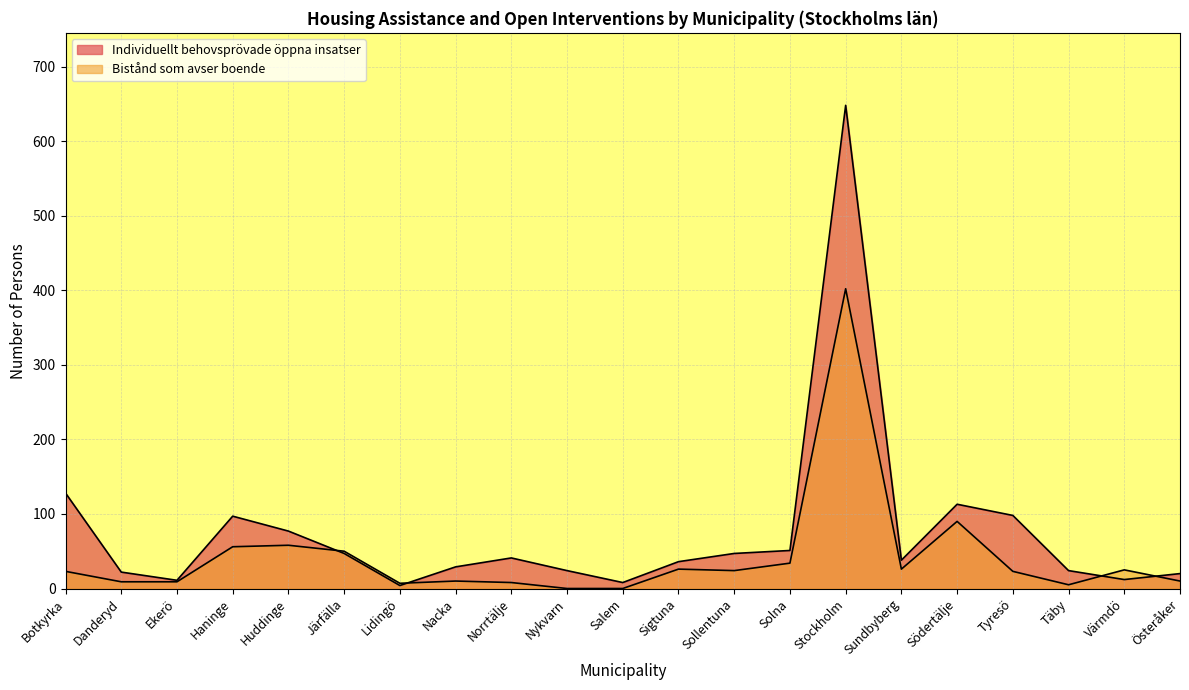

At which label does Bistånd som avser boende first exceed 23?

Haninge